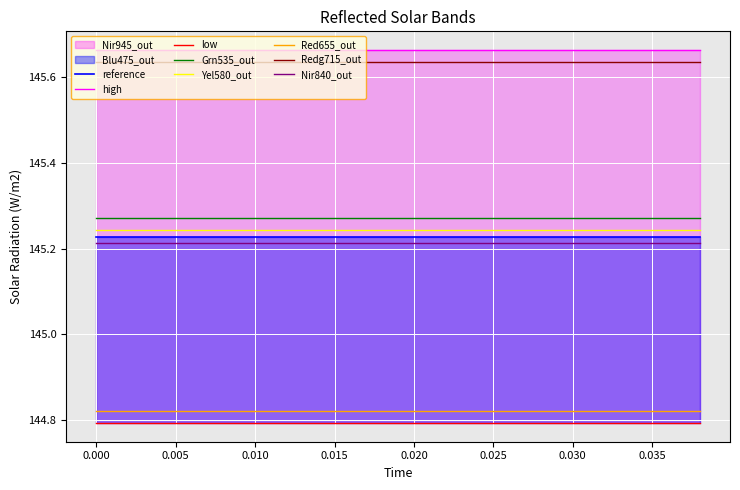

True or false: Yel580_out and Red655_out intersect in this chart.

False